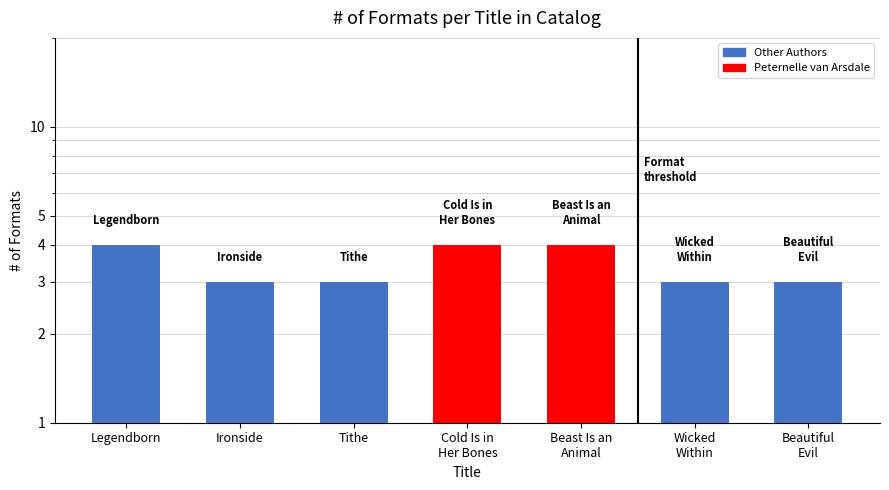

Which has a higher value, Ironside or Beast Is an
Animal?

Beast Is an
Animal